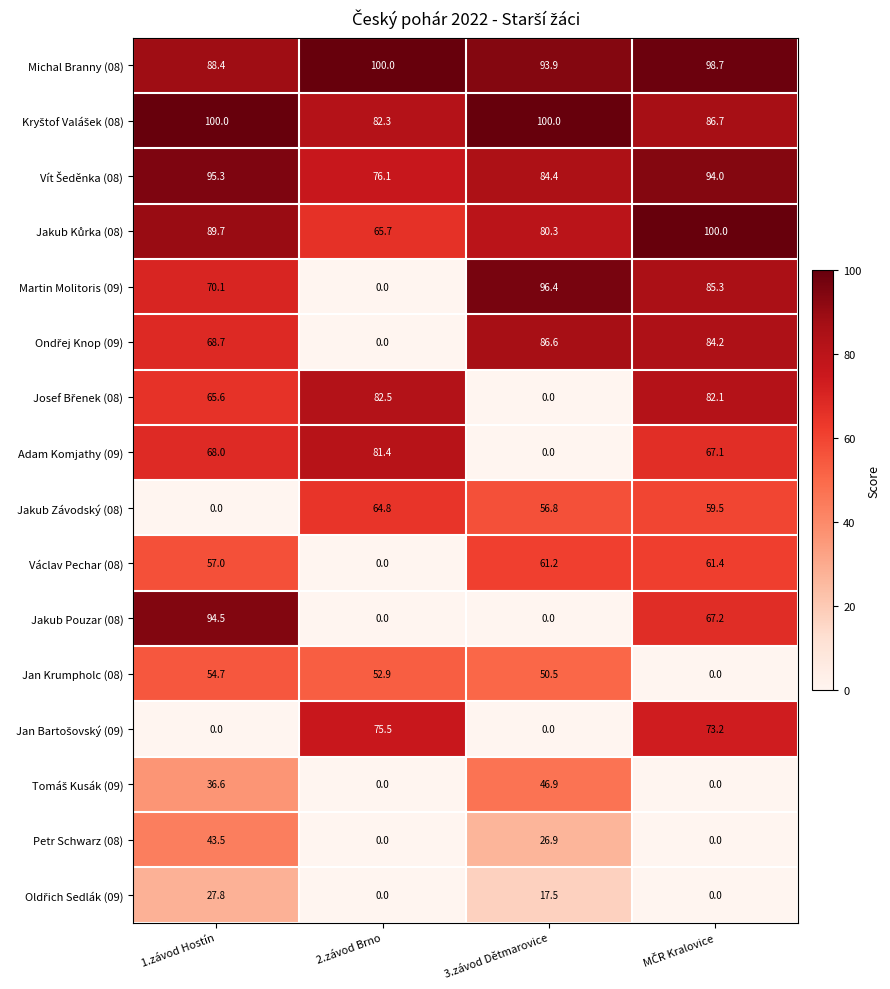

What is the sum of the Adam Komjathy (09) values at 1.závod Hostín and 2.závod Brno?

149.4